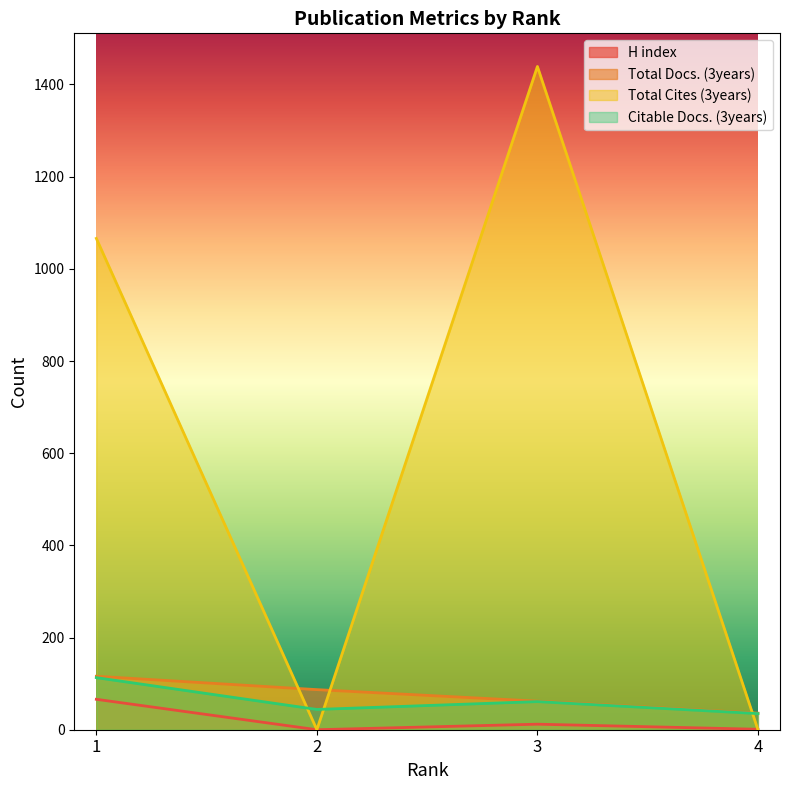

Does the chart display data point markers on the line(s)?

No